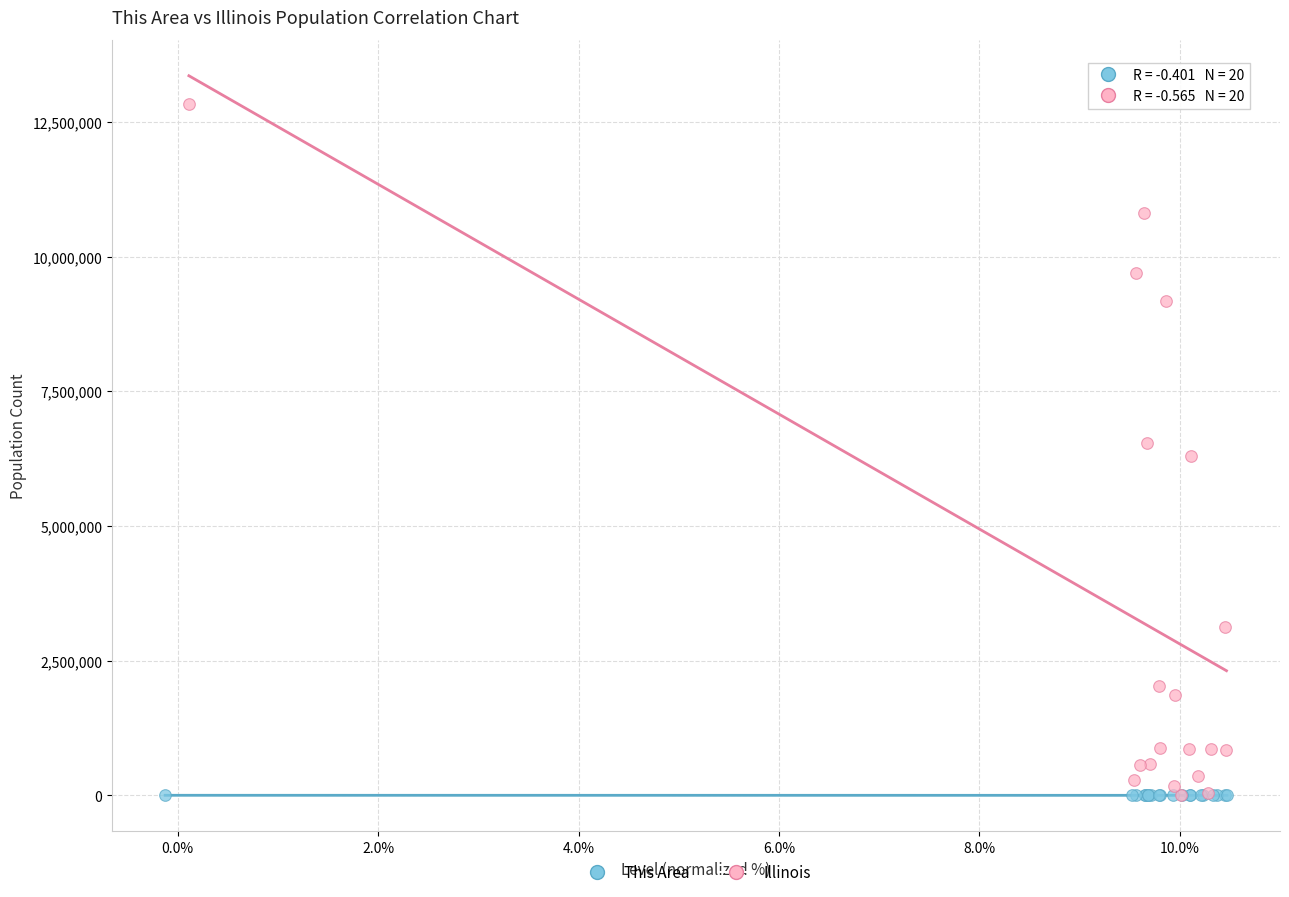

Which series reaches the maximum Y coordinate?

Illinois